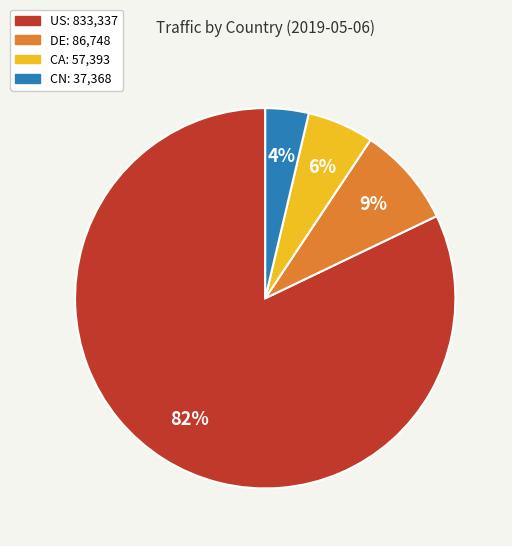

Is CN the majority of the pie?

No